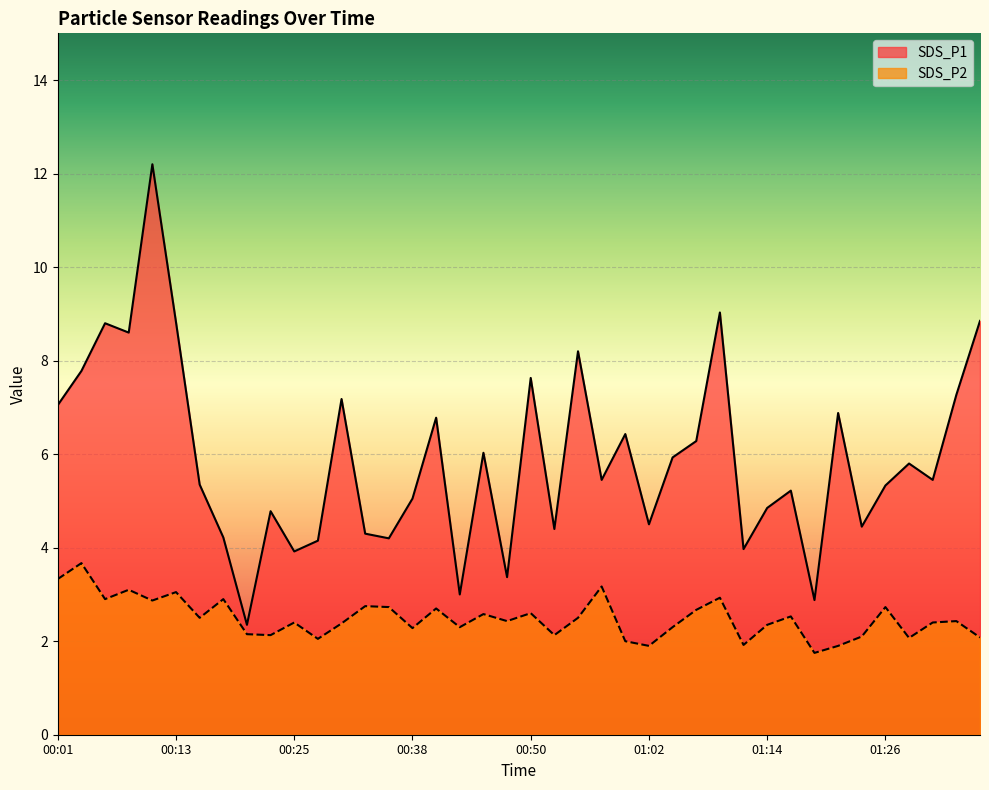

Is it true that SDS_P1 equals 5.3 at 00:16?

True